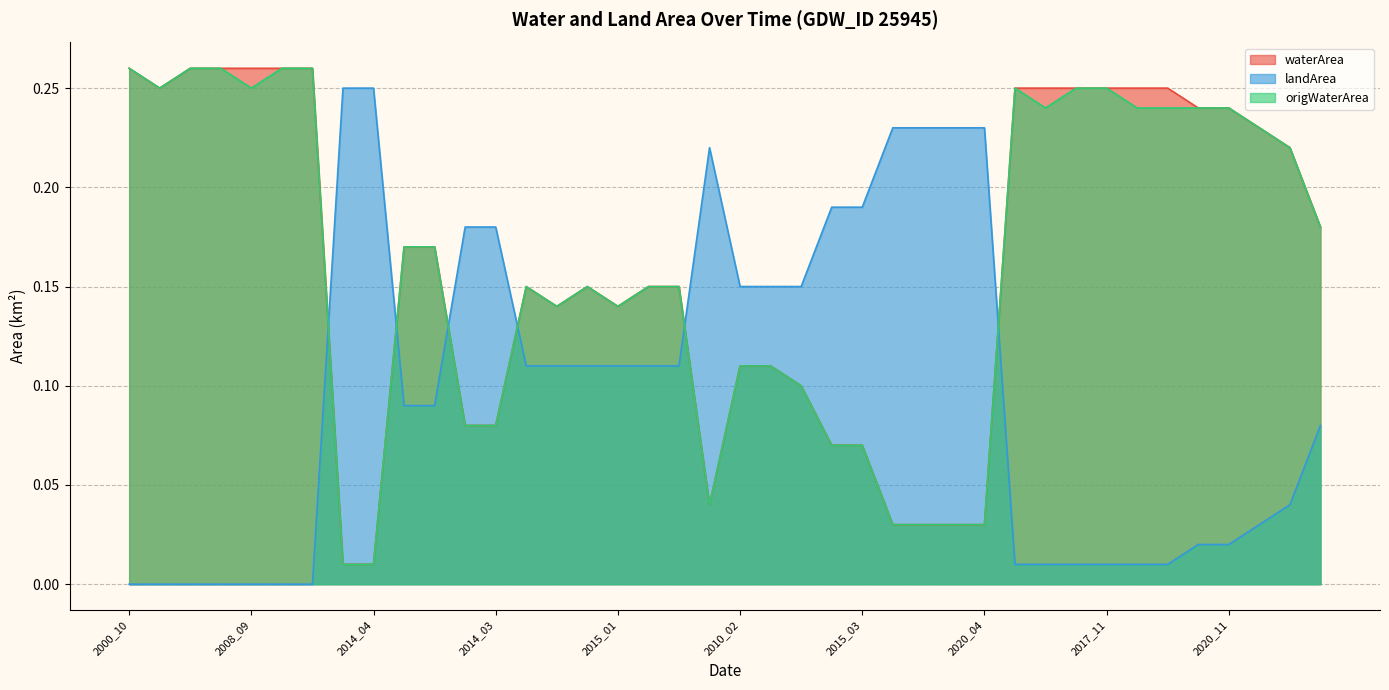

Rank the series at 2015_12 from lowest to highest value.

landArea, waterArea, origWaterArea